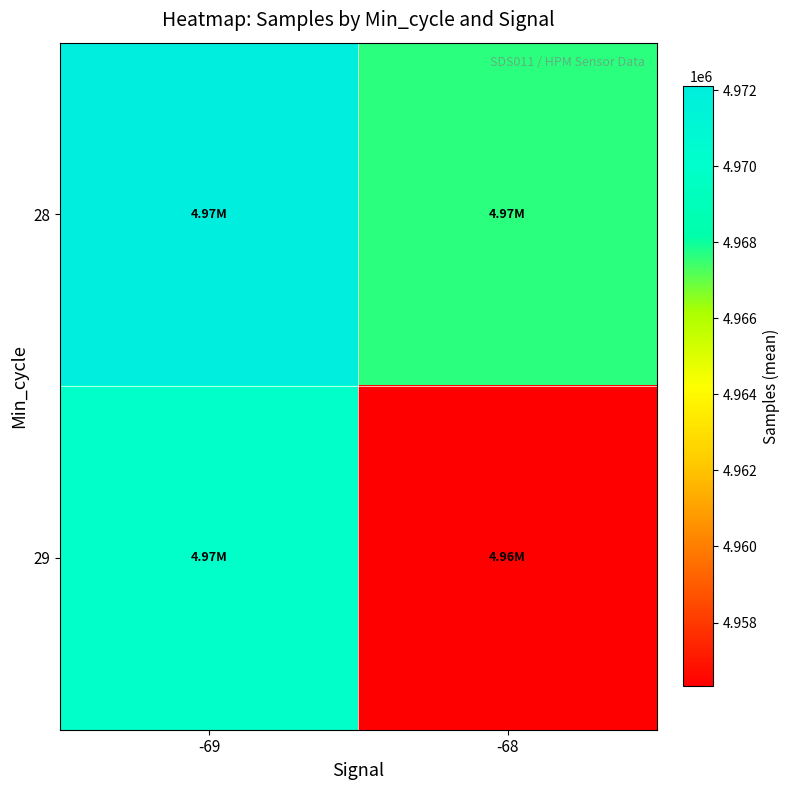

Reading left to right, what are all the values shown in this chart?

28: -69=4972105.8	-68=4967627.7
29: -69=4970000.0	-68=4956322.5